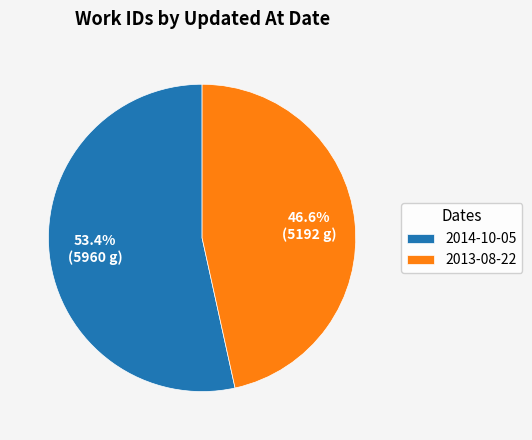

To the nearest percent, what portion does 2013-08-22 represent?

47%